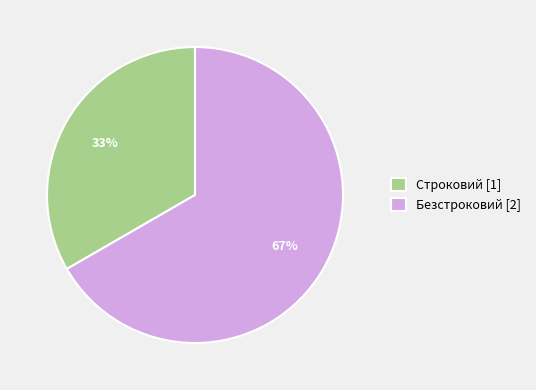

What is the smallest slice in the pie chart?

Строковий